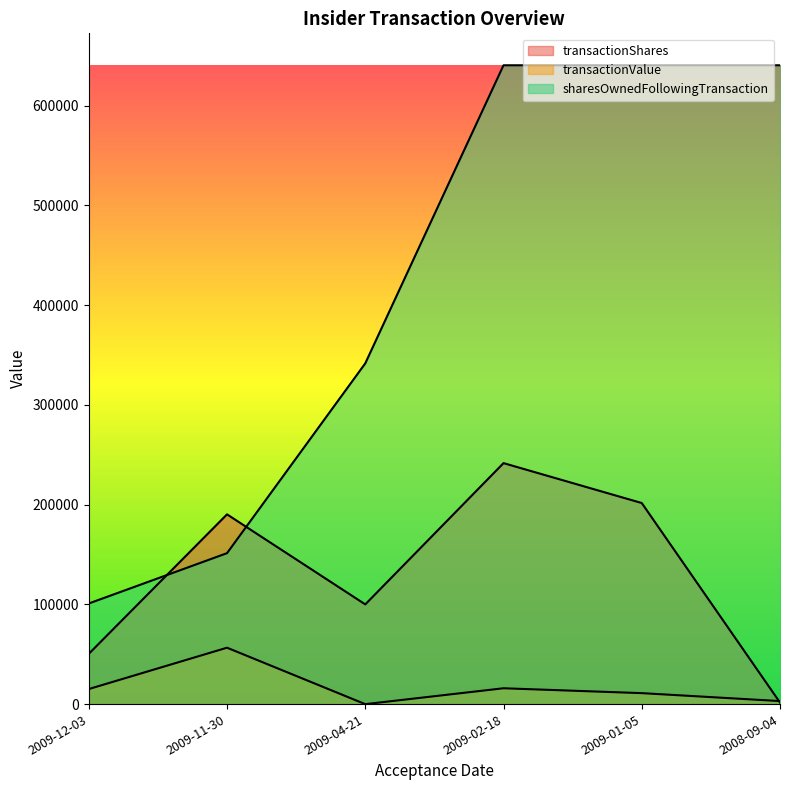

At how many categories does at least one series exceed 561037?

3